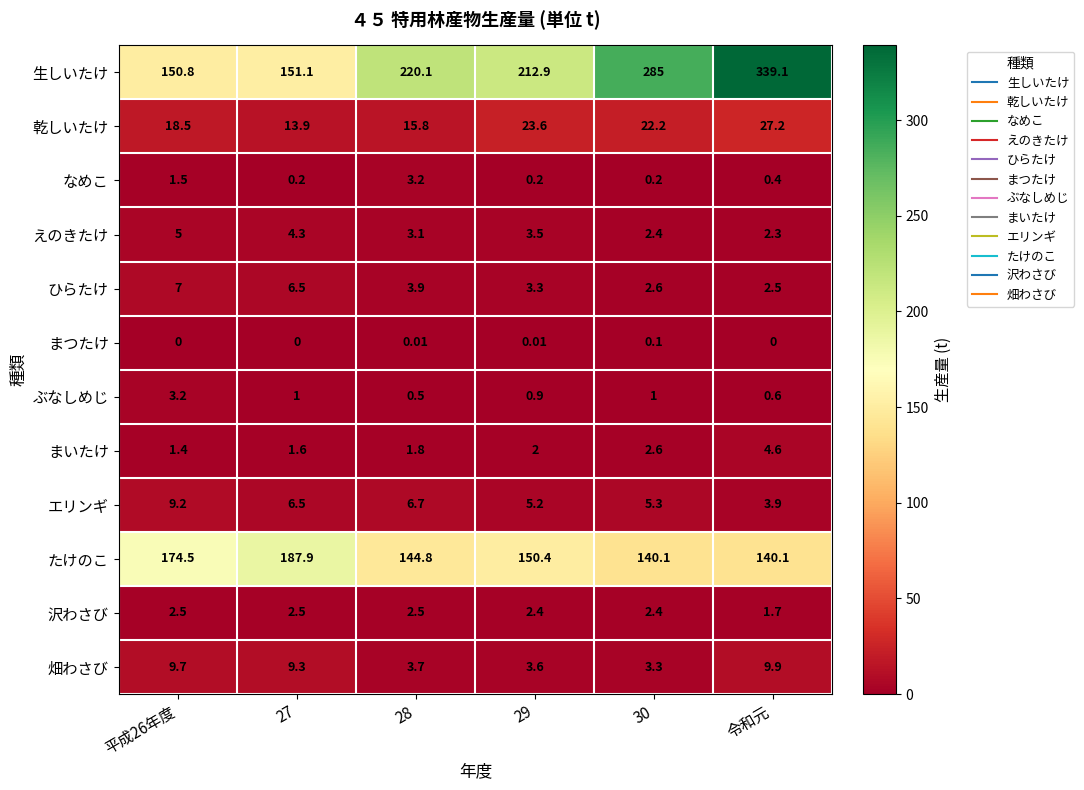

Which series has the largest range (max minus min)?

生しいたけ